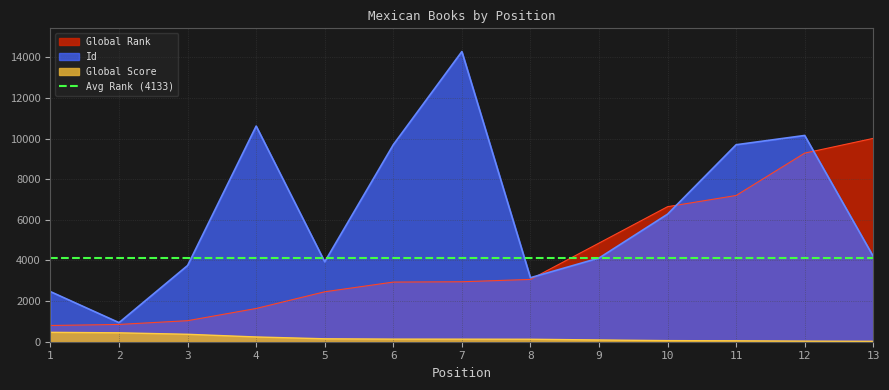

Reading left to right, transcribe all the data shown in this chart.

Global Rank: 1=799	2=851	3=1036	4=1637	5=2459	6=2936	7=2952	8=3067	9=4856	10=6648	11=7199	12=9285	13=10011
Global Score: 1=462	2=438	3=366	4=234	5=144	6=128	7=126	8=122	9=86	10=54	11=45	12=29	13=20
Id: 1=2465	2=939	3=3753	4=10616	5=3935	6=9698	7=14285	8=3151	9=4119	10=6279	11=9697	12=10154	13=4200